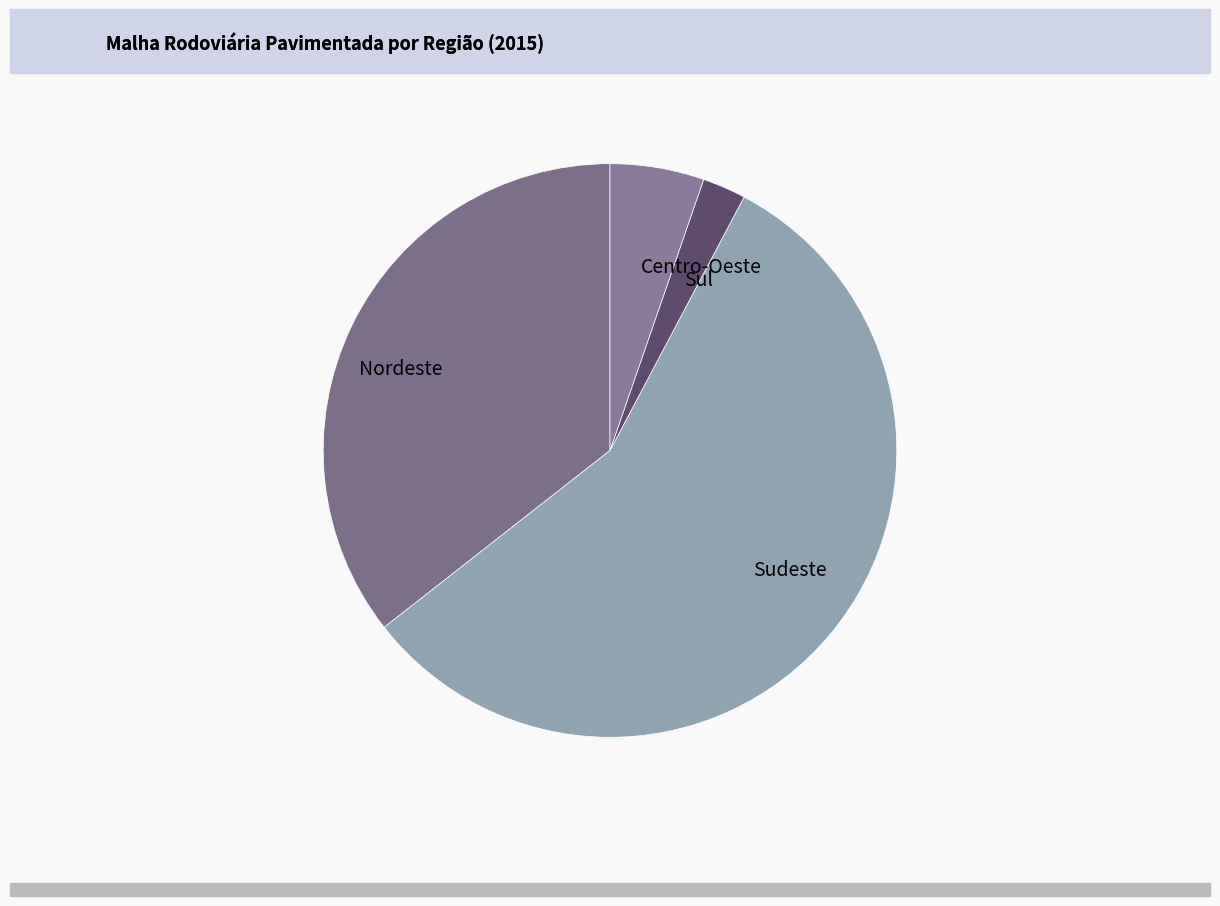

Is Nordeste the majority of the pie?

No